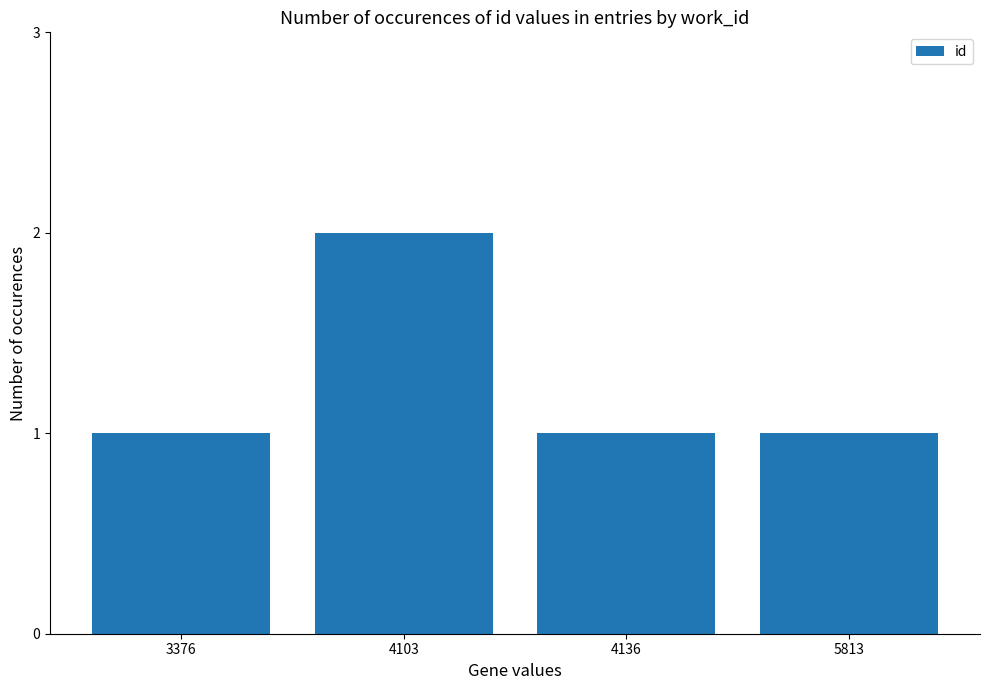

What is the sum of the values at 4136 and 4103?

3